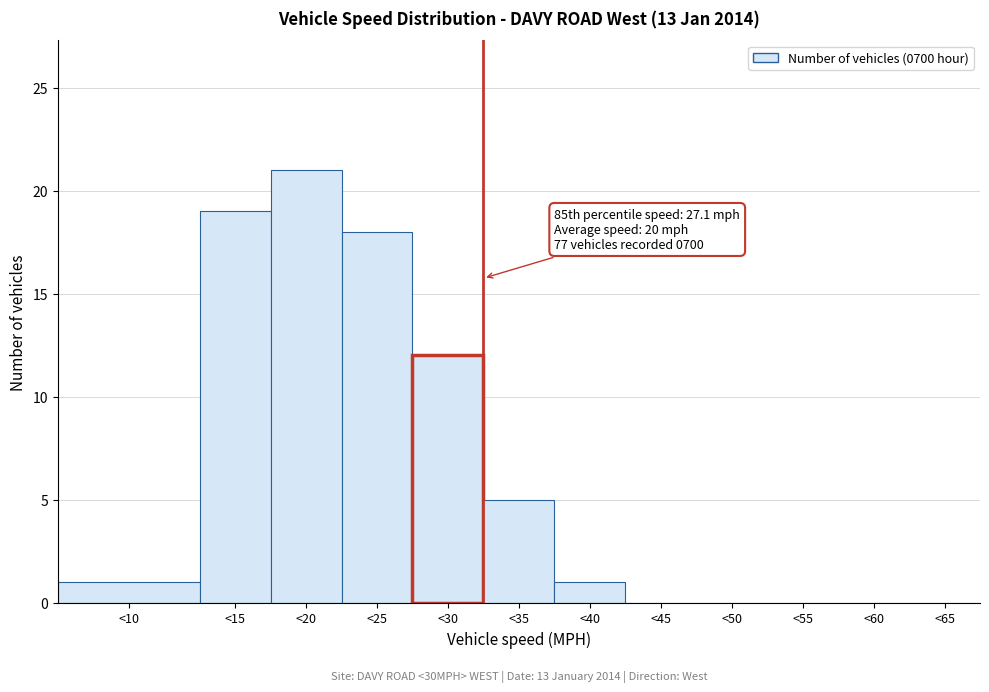

Reading left to right, extract all data points from this chart.

<10=1	<15=19	<20=21	<25=18	<30=12	<35=5	<40=1	<45=0	<50=0	<55=0	<60=0	<65=0